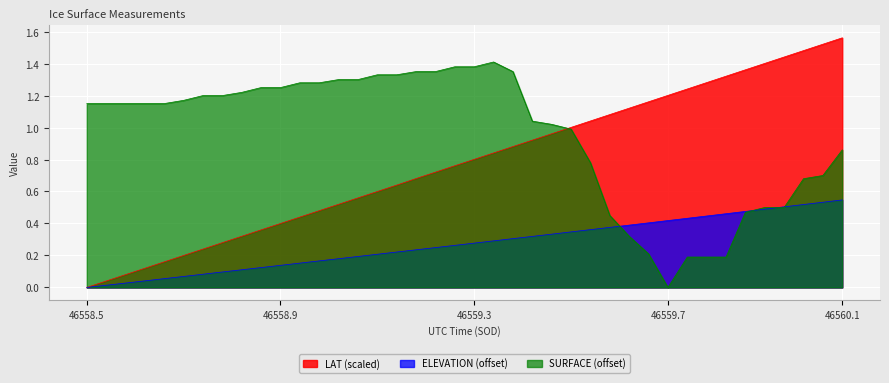

Does the chart display data point markers on the line(s)?

No